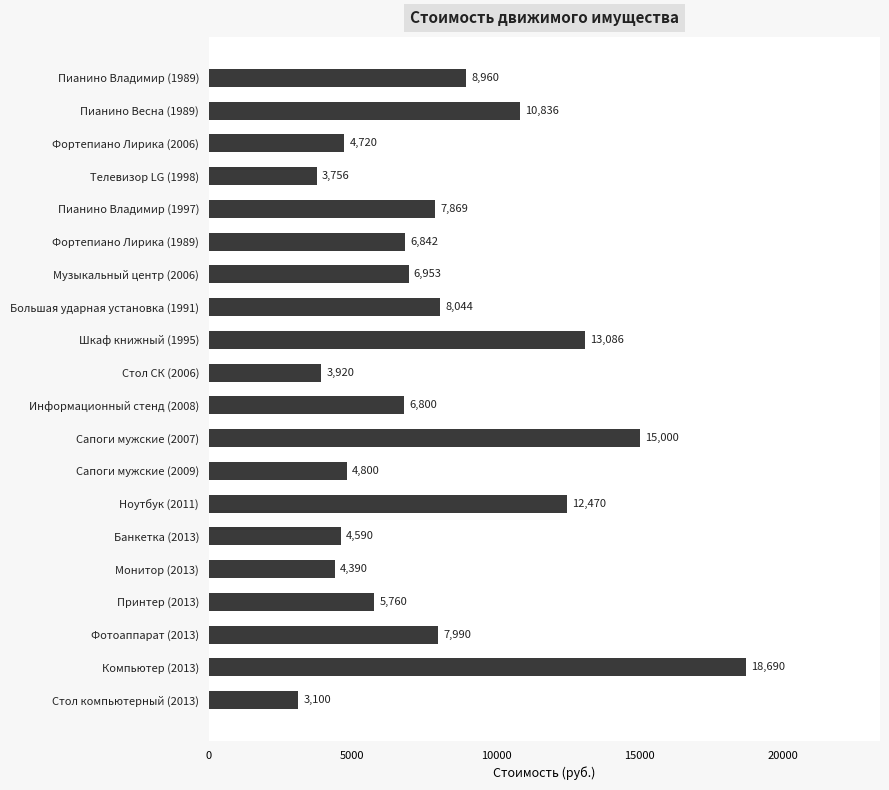

What is the change in value from Шкаф книжный (1995) to Пианино Владимир (1989)?

-4126